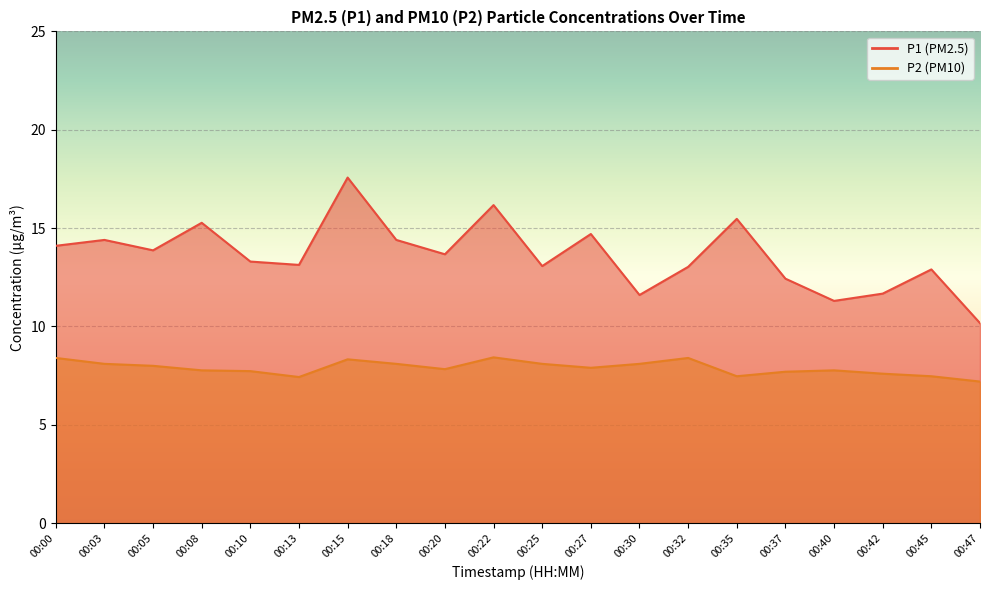

Which has a higher value, 00:15 or 00:47?

00:15